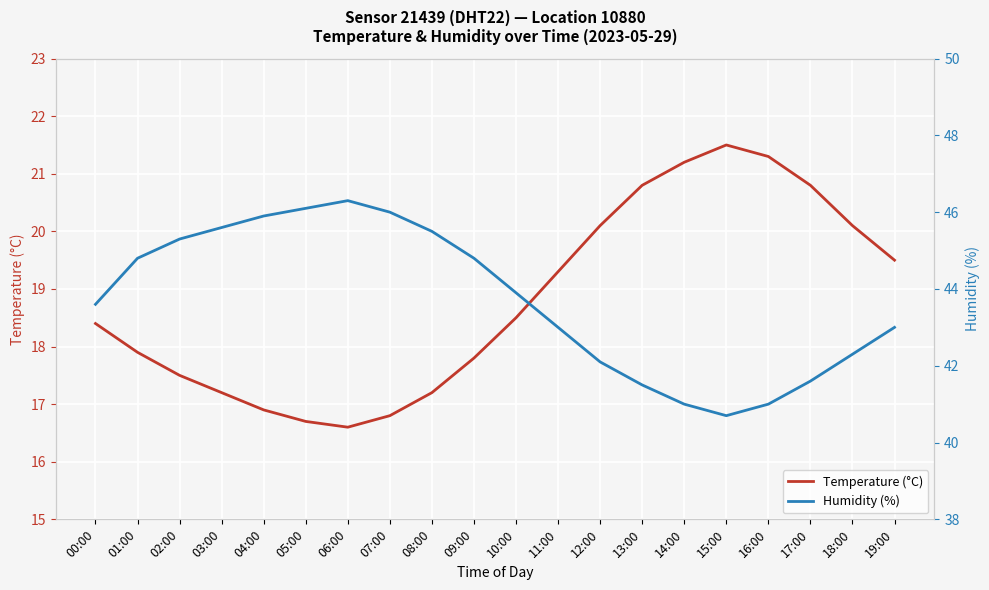

List the labels in order of Temperature (°C) value, smallest first.

06:00, 05:00, 07:00, 04:00, 03:00, 08:00, 02:00, 09:00, 01:00, 00:00, 10:00, 11:00, 19:00, 12:00, 18:00, 13:00, 17:00, 14:00, 16:00, 15:00